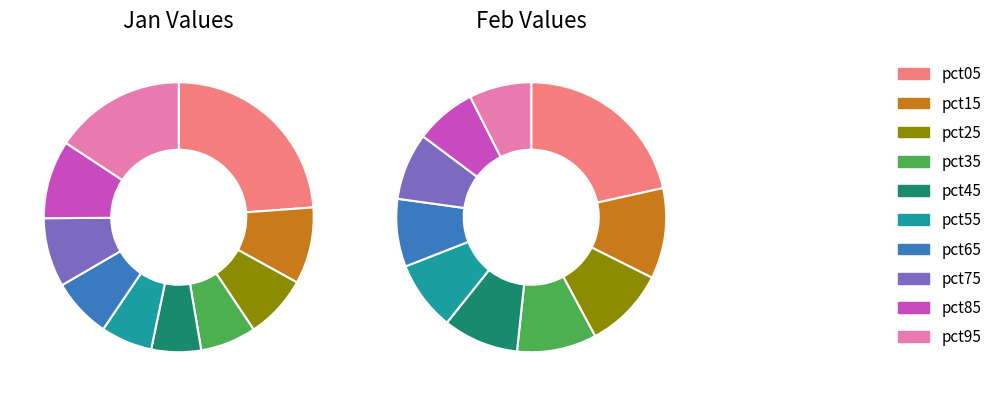

True or false: 8 accounts for 17% of the total.

False